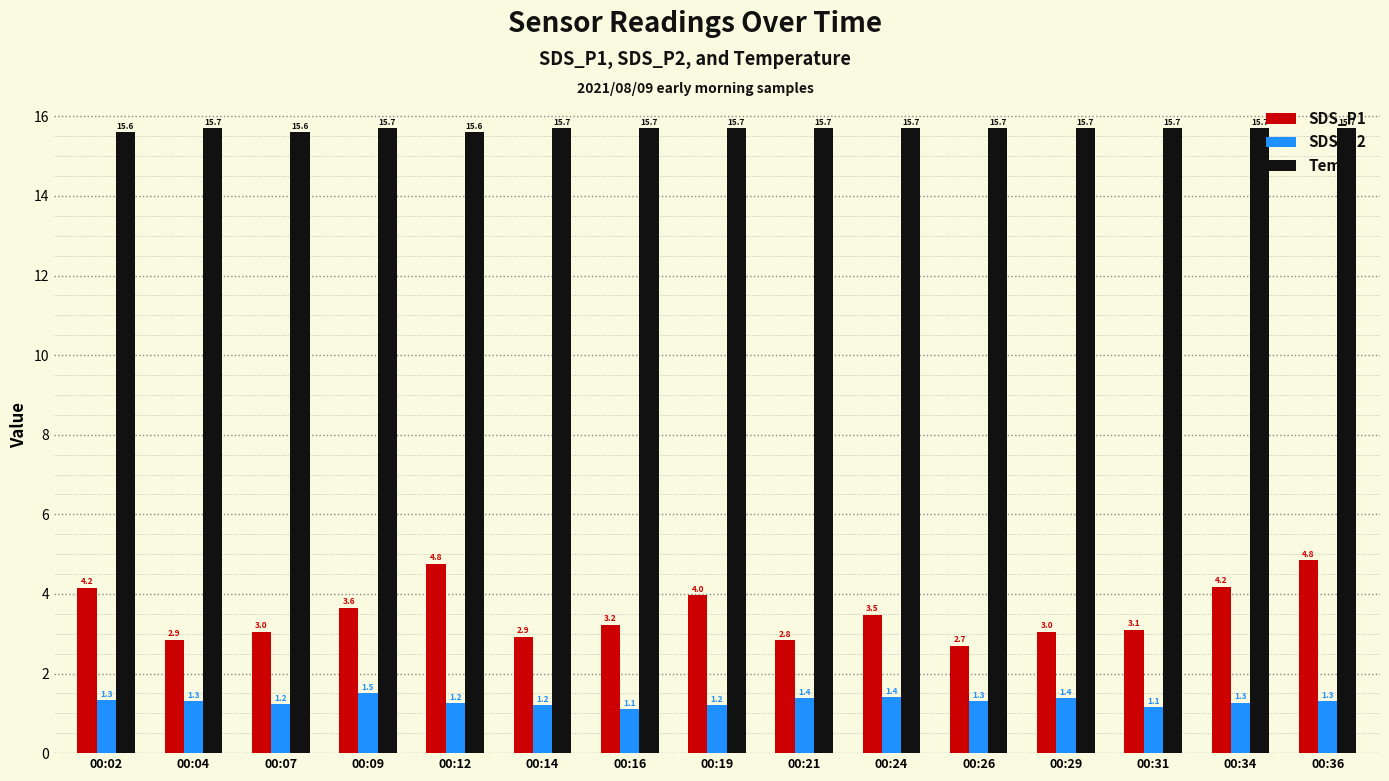

What is the lowest value of the SDS_P1 series?

2.7